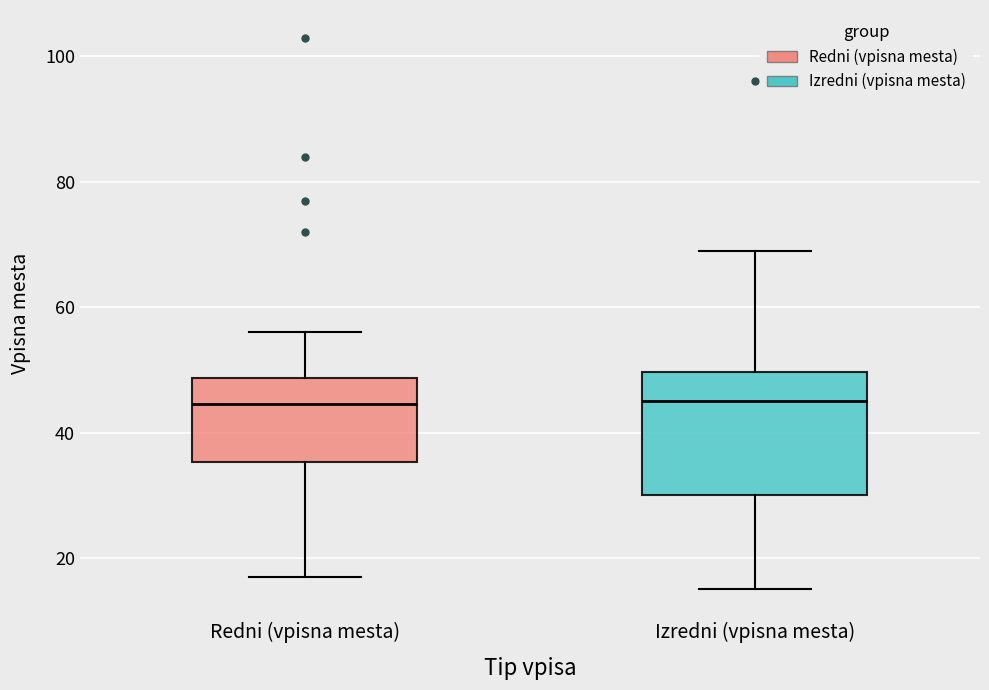

Which box is the tallest, from its lower edge to its upper edge?

Izredni (vpisna mesta)